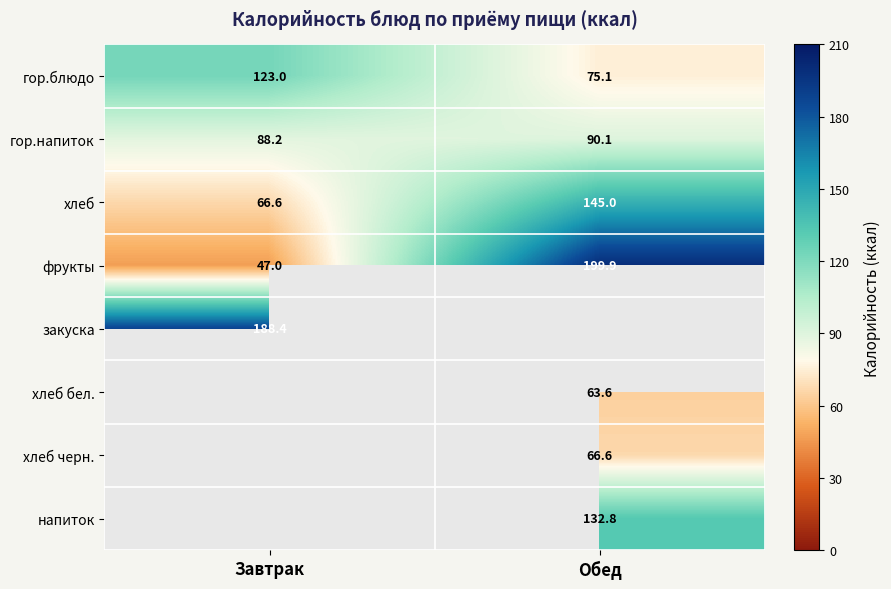

Which label corresponds to the smallest value in the chart?

Обед